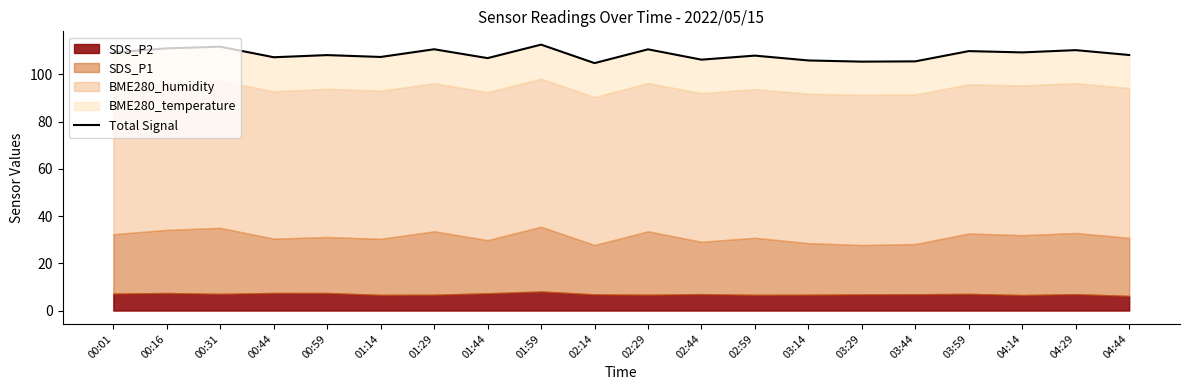

Is it true that the value at 01:59 is 183.6?

False